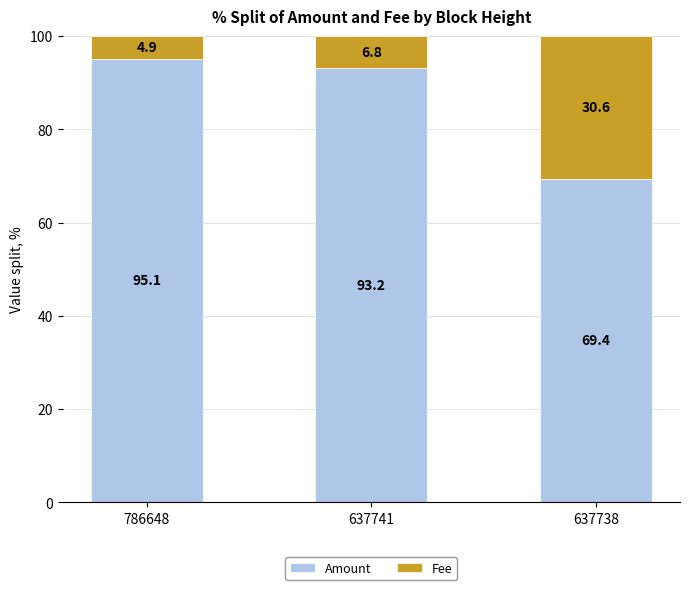

List the labels in order of Amount value, largest first.

786648, 637741, 637738